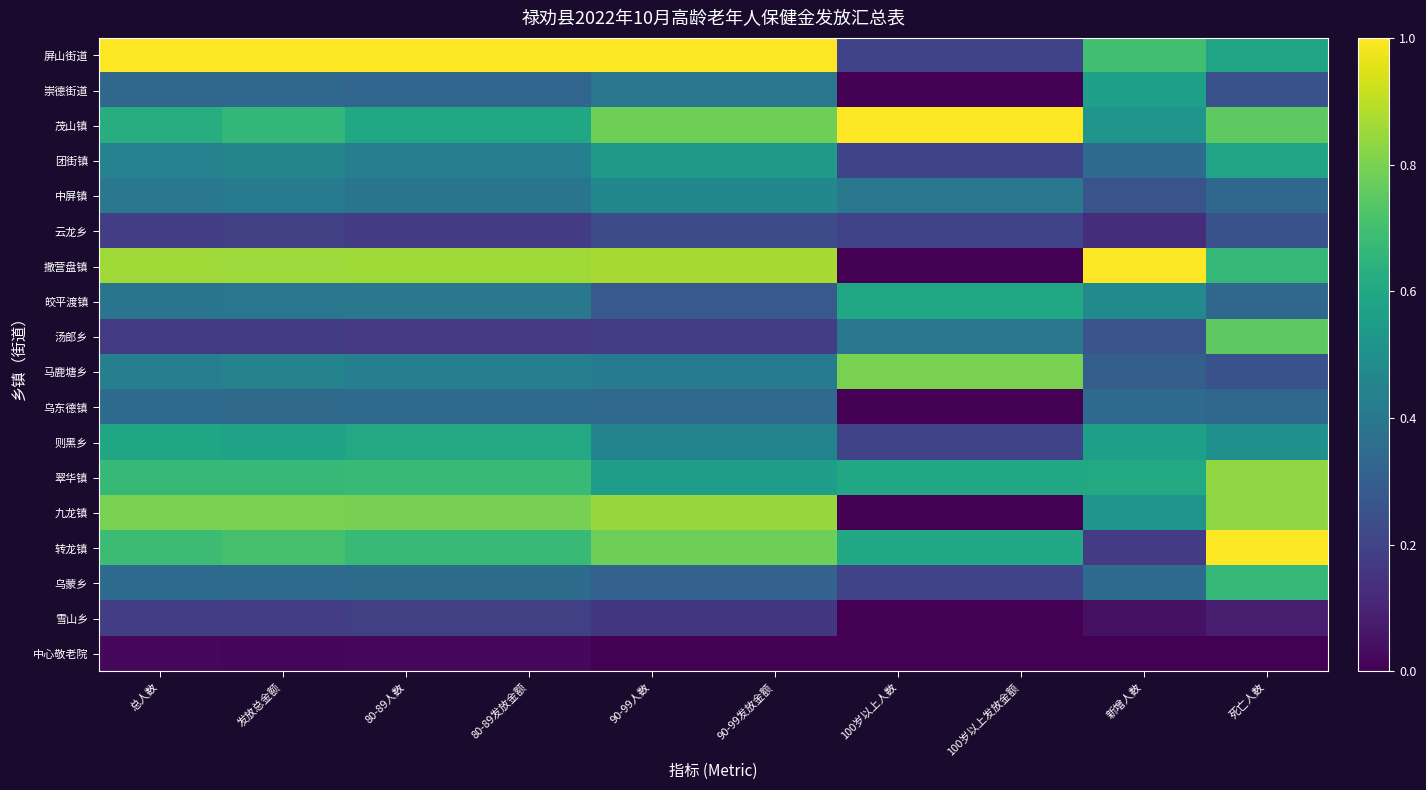

Reading left to right, what are all the values shown in this chart?

屏山街道: 总人数=1.0	发放总金额=1.0	80-89人数=1.0	80-89发放金额=1.0	90-99人数=1.0	90-99发放金额=1.0	100岁以上人数=0.2	100岁以上发放金额=0.2	新增人数=0.7	死亡人数=0.6
崇德街道: 总人数=0.3	发放总金额=0.3	80-89人数=0.3	80-89发放金额=0.3	90-99人数=0.4	90-99发放金额=0.4	100岁以上人数=0.0	100岁以上发放金额=0.0	新增人数=0.6	死亡人数=0.2
茂山镇: 总人数=0.6	发放总金额=0.7	80-89人数=0.6	80-89发放金额=0.6	90-99人数=0.8	90-99发放金额=0.8	100岁以上人数=1.0	100岁以上发放金额=1.0	新增人数=0.5	死亡人数=0.8
团街镇: 总人数=0.4	发放总金额=0.5	80-89人数=0.4	80-89发放金额=0.4	90-99人数=0.5	90-99发放金额=0.5	100岁以上人数=0.2	100岁以上发放金额=0.2	新增人数=0.3	死亡人数=0.6
中屏镇: 总人数=0.4	发放总金额=0.4	80-89人数=0.4	80-89发放金额=0.4	90-99人数=0.5	90-99发放金额=0.5	100岁以上人数=0.4	100岁以上发放金额=0.4	新增人数=0.3	死亡人数=0.3
云龙乡: 总人数=0.2	发放总金额=0.2	80-89人数=0.2	80-89发放金额=0.2	90-99人数=0.2	90-99发放金额=0.2	100岁以上人数=0.2	100岁以上发放金额=0.2	新增人数=0.1	死亡人数=0.2
撒营盘镇: 总人数=0.9	发放总金额=0.9	80-89人数=0.9	80-89发放金额=0.9	90-99人数=0.9	90-99发放金额=0.9	100岁以上人数=0.0	100岁以上发放金额=0.0	新增人数=1.0	死亡人数=0.7
皎平渡镇: 总人数=0.4	发放总金额=0.4	80-89人数=0.4	80-89发放金额=0.4	90-99人数=0.3	90-99发放金额=0.3	100岁以上人数=0.6	100岁以上发放金额=0.6	新增人数=0.5	死亡人数=0.3
汤郎乡: 总人数=0.2	发放总金额=0.2	80-89人数=0.2	80-89发放金额=0.2	90-99人数=0.2	90-99发放金额=0.2	100岁以上人数=0.4	100岁以上发放金额=0.4	新增人数=0.3	死亡人数=0.8
马鹿塘乡: 总人数=0.4	发放总金额=0.4	80-89人数=0.4	80-89发放金额=0.4	90-99人数=0.4	90-99发放金额=0.4	100岁以上人数=0.8	100岁以上发放金额=0.8	新增人数=0.3	死亡人数=0.2
乌东德镇: 总人数=0.3	发放总金额=0.3	80-89人数=0.4	80-89发放金额=0.4	90-99人数=0.3	90-99发放金额=0.3	100岁以上人数=0.0	100岁以上发放金额=0.0	新增人数=0.3	死亡人数=0.3
则黑乡: 总人数=0.6	发放总金额=0.6	80-89人数=0.6	80-89发放金额=0.6	90-99人数=0.5	90-99发放金额=0.5	100岁以上人数=0.2	100岁以上发放金额=0.2	新增人数=0.6	死亡人数=0.5
翠华镇: 总人数=0.7	发放总金额=0.7	80-89人数=0.7	80-89发放金额=0.7	90-99人数=0.6	90-99发放金额=0.6	100岁以上人数=0.6	100岁以上发放金额=0.6	新增人数=0.6	死亡人数=0.8
九龙镇: 总人数=0.8	发放总金额=0.8	80-89人数=0.8	80-89发放金额=0.8	90-99人数=0.8	90-99发放金额=0.8	100岁以上人数=0.0	100岁以上发放金额=0.0	新增人数=0.5	死亡人数=0.8
转龙镇: 总人数=0.7	发放总金额=0.7	80-89人数=0.7	80-89发放金额=0.7	90-99人数=0.8	90-99发放金额=0.8	100岁以上人数=0.6	100岁以上发放金额=0.6	新增人数=0.2	死亡人数=1.0
乌蒙乡: 总人数=0.3	发放总金额=0.3	80-89人数=0.4	80-89发放金额=0.4	90-99人数=0.3	90-99发放金额=0.3	100岁以上人数=0.2	100岁以上发放金额=0.2	新增人数=0.3	死亡人数=0.7
雪山乡: 总人数=0.2	发放总金额=0.2	80-89人数=0.2	80-89发放金额=0.2	90-99人数=0.2	90-99发放金额=0.2	100岁以上人数=0.0	100岁以上发放金额=0.0	新增人数=0.0	死亡人数=0.1
中心敬老院: 总人数=0.0	发放总金额=0.0	80-89人数=0.0	80-89发放金额=0.0	90-99人数=0.0	90-99发放金额=0.0	100岁以上人数=0.0	100岁以上发放金额=0.0	新增人数=0.0	死亡人数=0.0